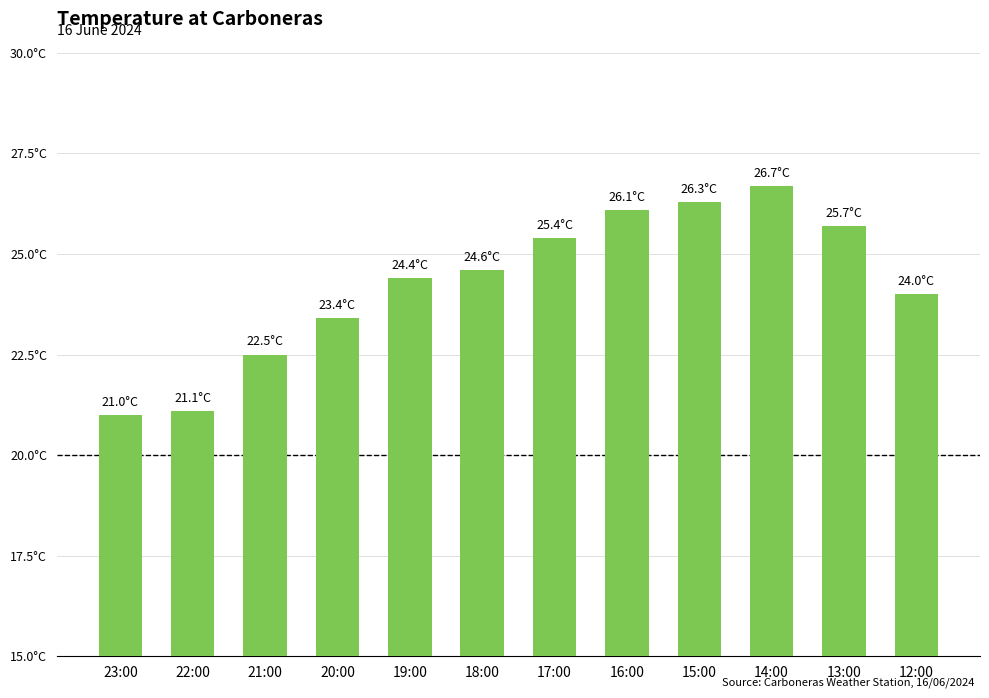

Reading left to right, transcribe all the data shown in this chart.

23:00=21.0	22:00=21.1	21:00=22.5	20:00=23.4	19:00=24.4	18:00=24.6	17:00=25.4	16:00=26.1	15:00=26.3	14:00=26.7	13:00=25.7	12:00=24.0